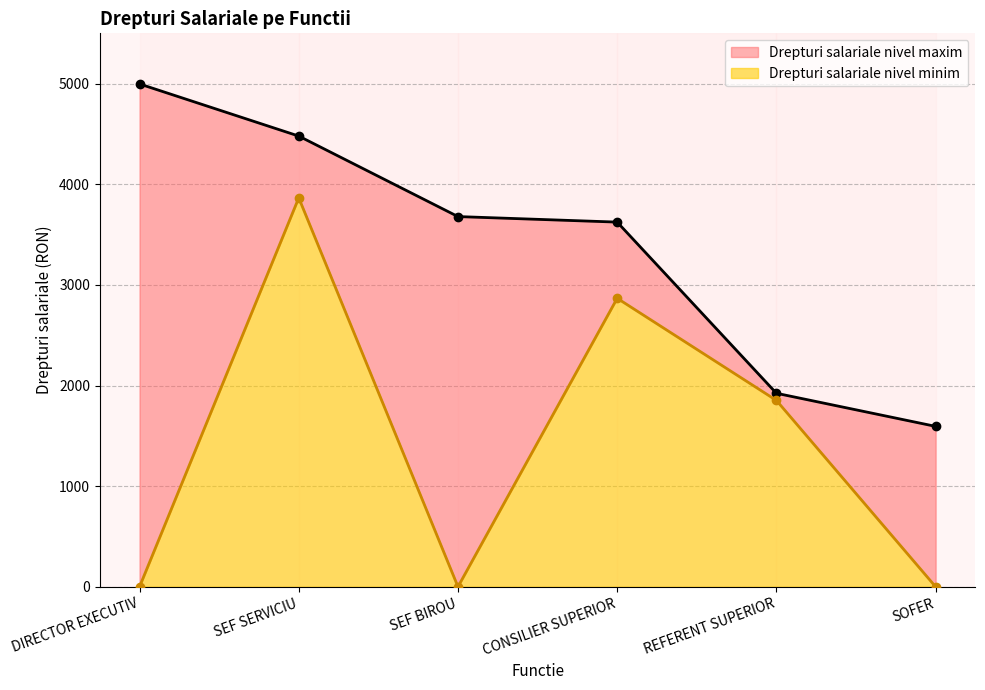

What position from the right is SEF SERVICIU?

5